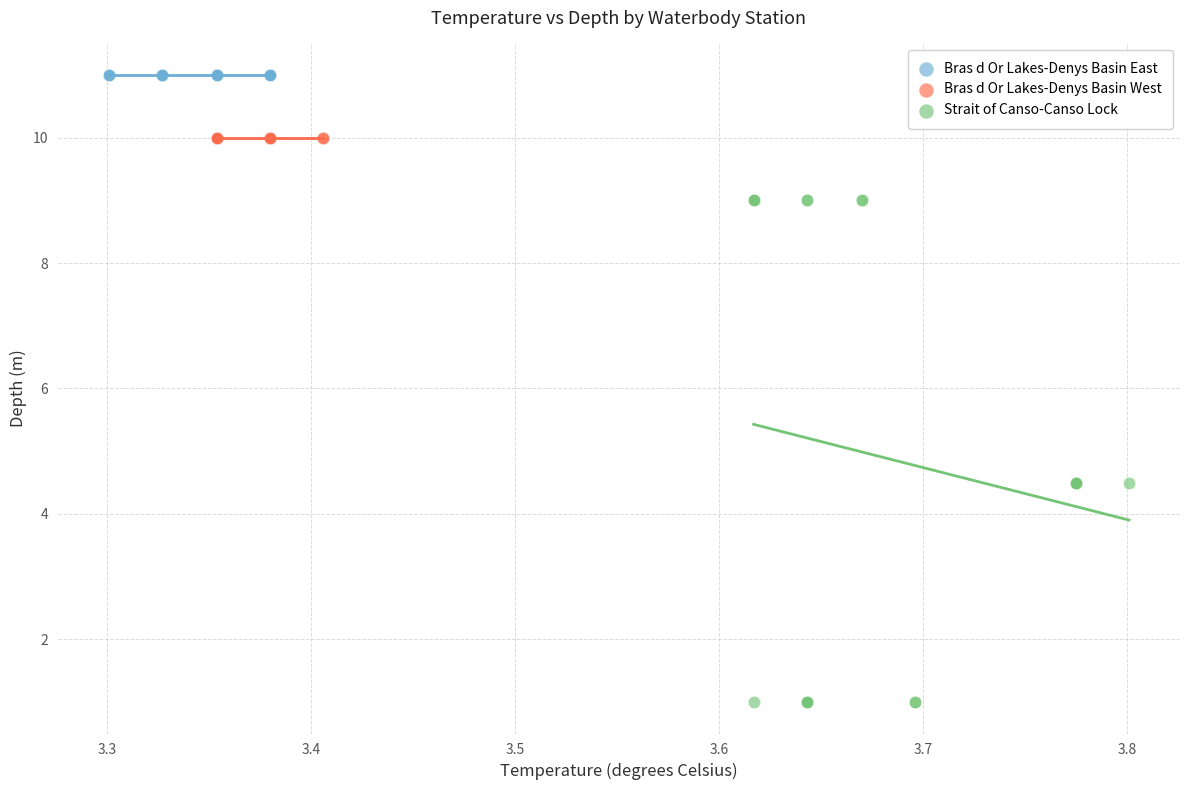

What are all the series names shown in the legend?

Bras d Or Lakes-Denys Basin East, Bras d Or Lakes-Denys Basin West, Strait of Canso-Canso Lock